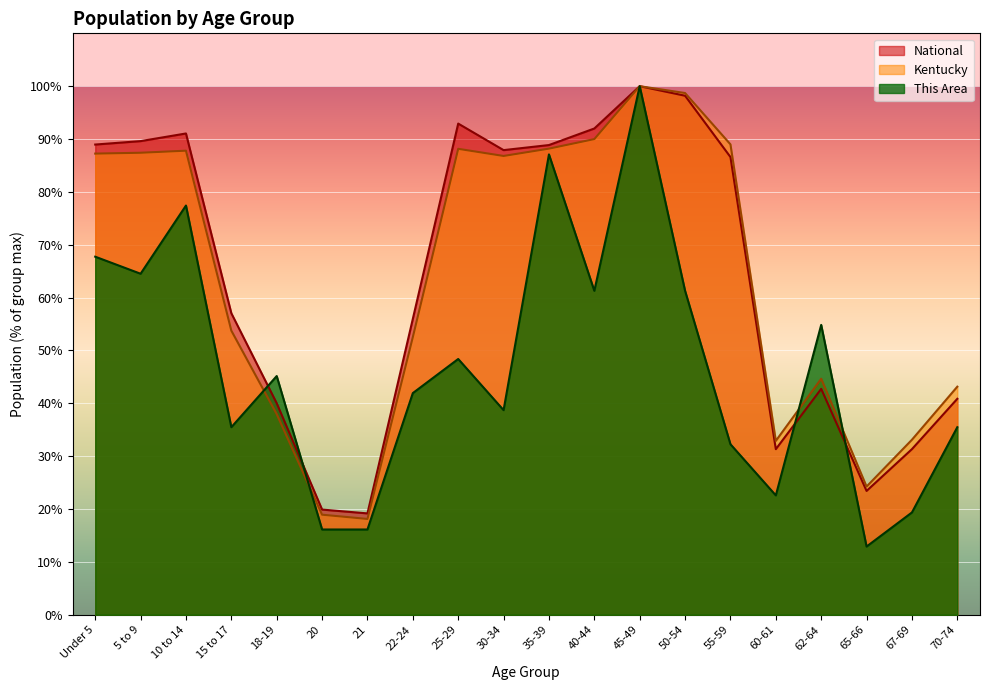

What is the approximate value of Kentucky at 35-39?

88.2